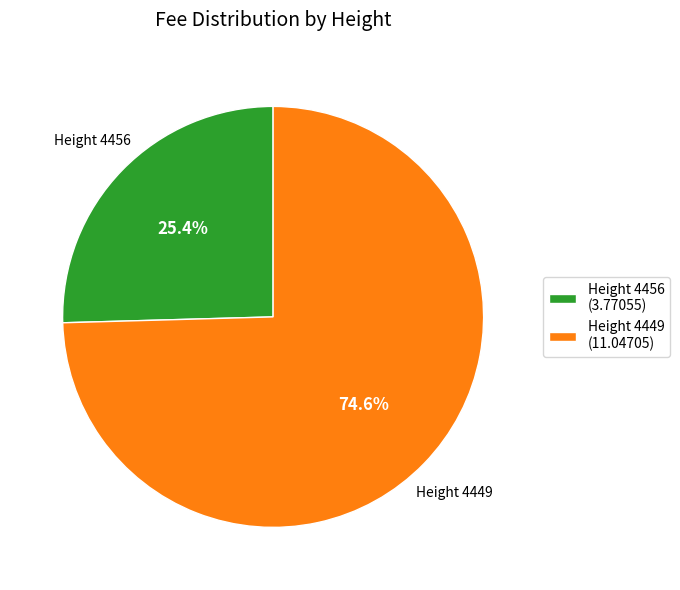

Does Height 4449 (11.04705) account for over 50% of the chart?

Yes